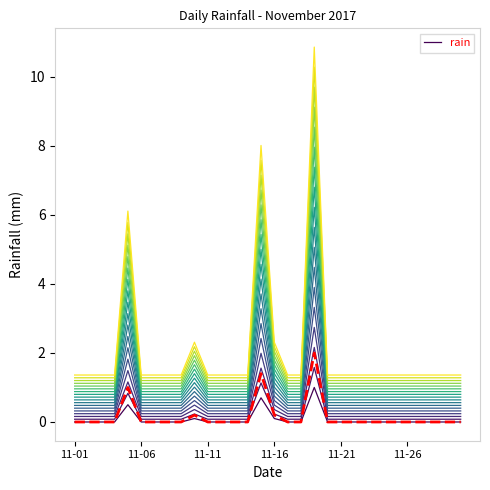

Is this an area chart (filled region under the line)?

No